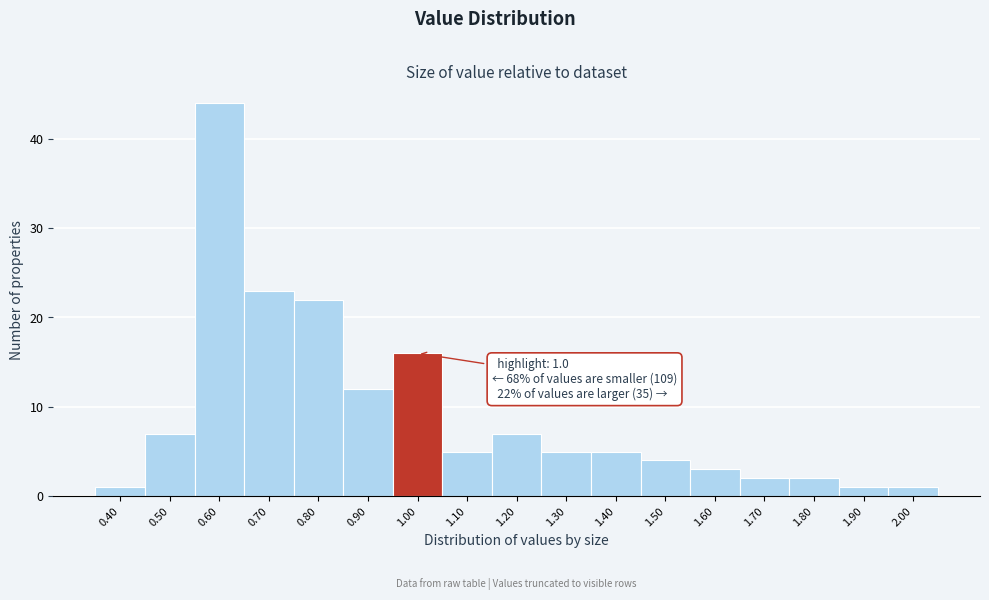

Over which range of the x-axis is the bar tallest?

0.55 to 0.65